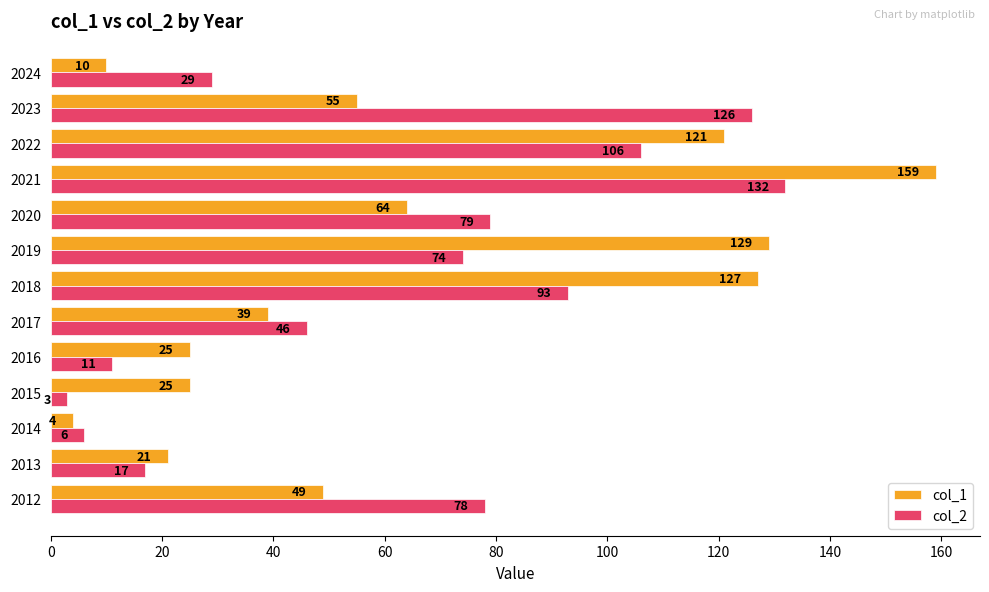

What is the difference between the maximum and minimum values in the col_2 series?

129